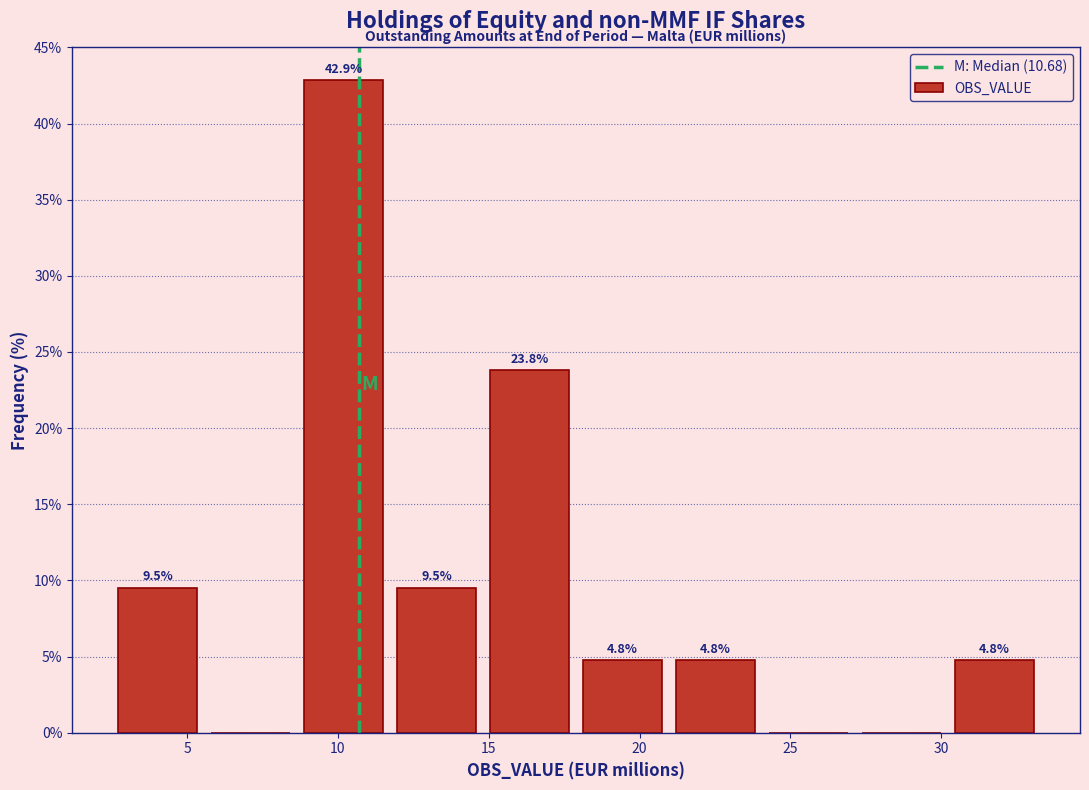

Over which range of the x-axis is the bar tallest?

8.5 to 11.5